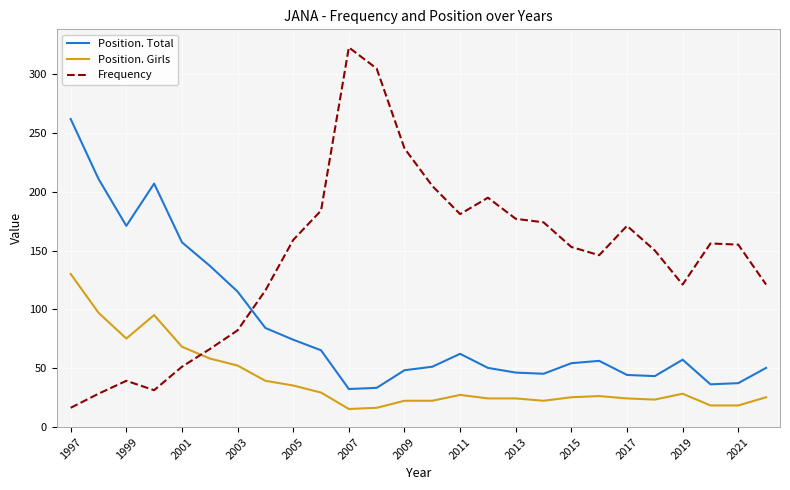

What is the maximum value for Position. Girls?

130